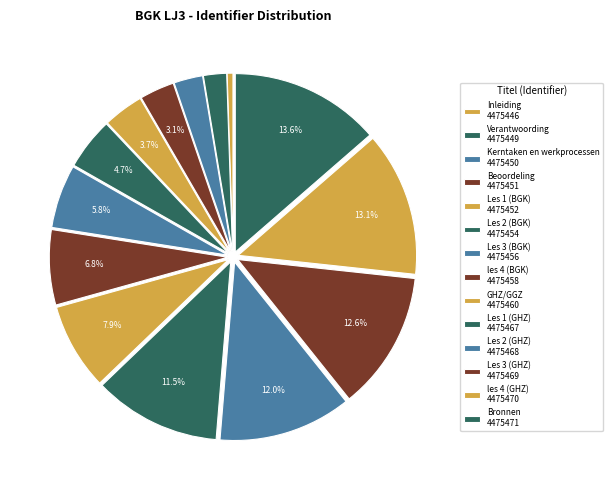

How many slices are in this pie chart?

14